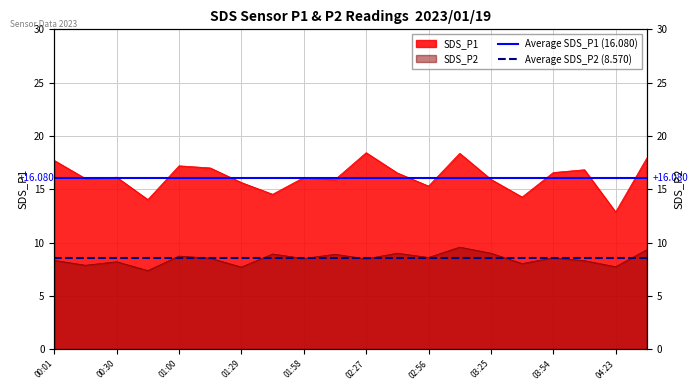

What is the sum of the Average SDS_P2 (8.570) values at 00:01 and 00:30?

17.1